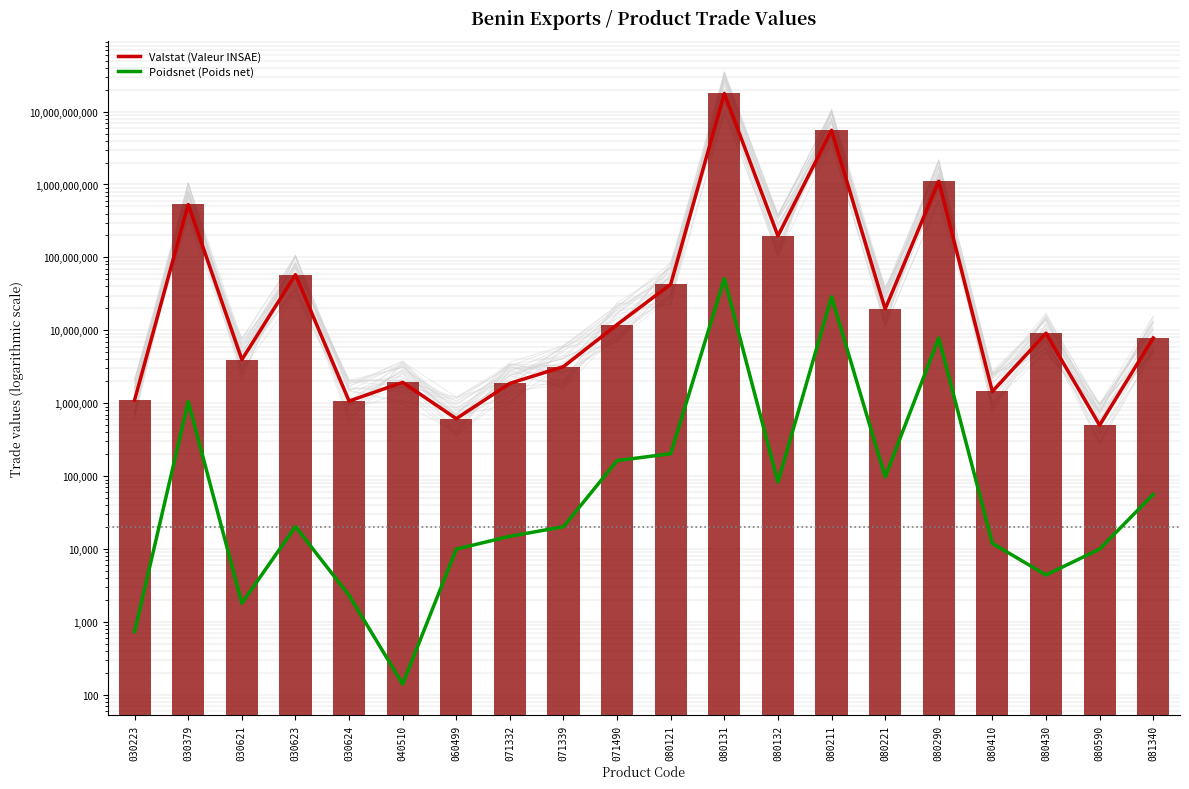

Reading left to right, list all the values displayed in this chart.

Valstat (Valeur INSAE): 1110000	532446000	3965000	57973000	1072000	1935480	615000	1875000	3180000	12005000	42856752	17696945381	197147997	5540683256	19600000	1110550920	1450000	9135221	500000	7867188
Poidsnet (Poids net): 740	1052801	1810	20358	2320	141	10000	15000	20250	163500	203440	51265077	83077	28849635	97600	7836558	12000	4415	10000	56194